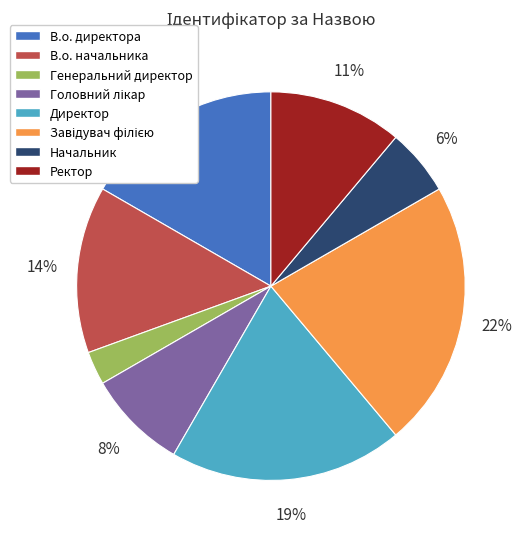

True or false: Начальник accounts for 11% of the total.

False